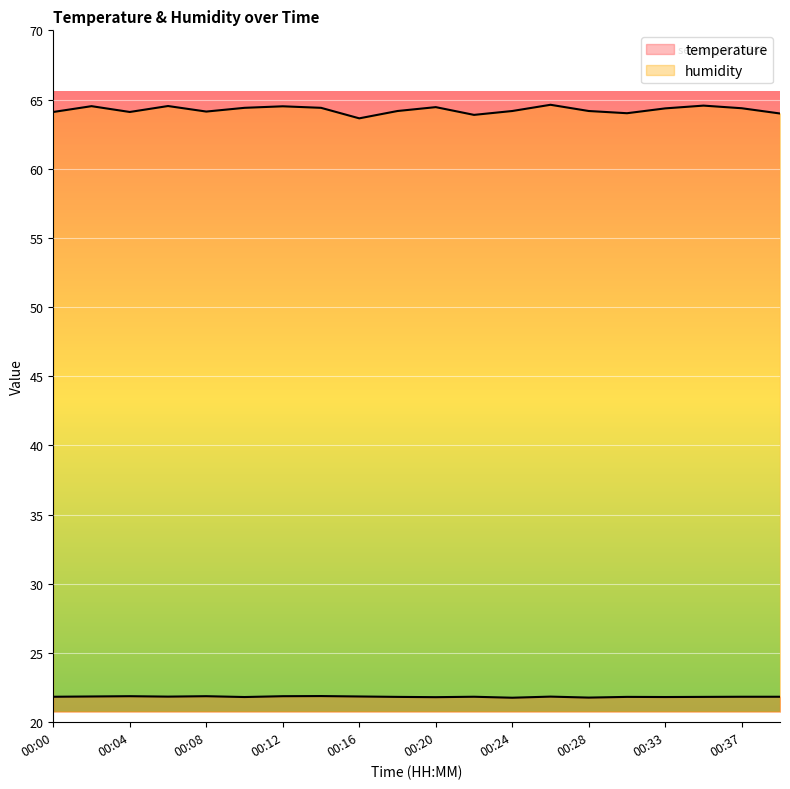

At which category is the sum across all series the highest?

00:26